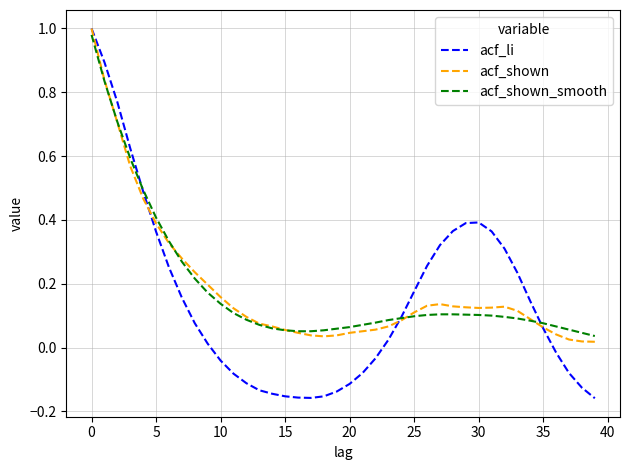

How many lines are shown in the chart?

3